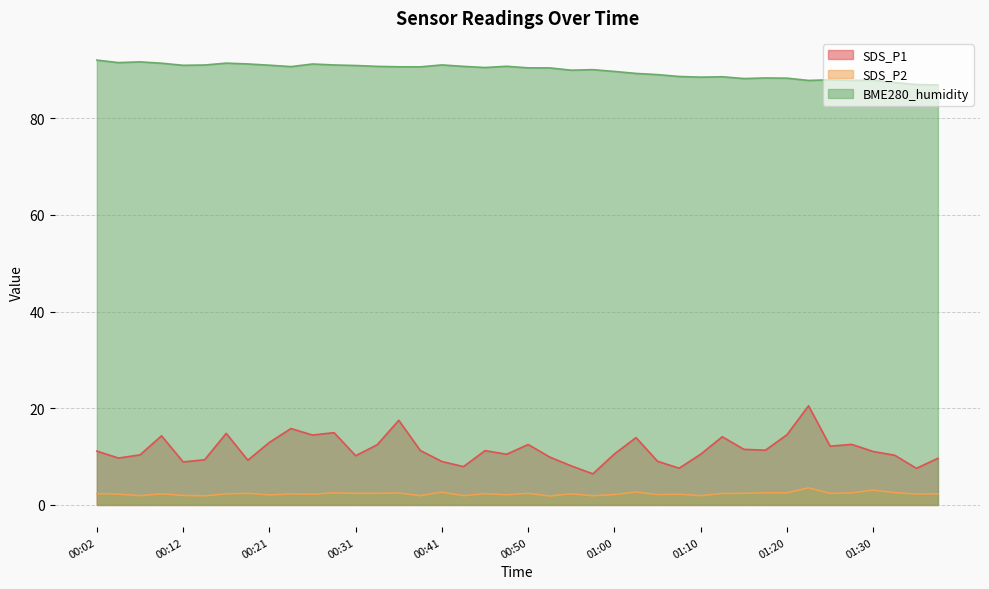

Read the SDS_P1 value at 00:14.

9.3